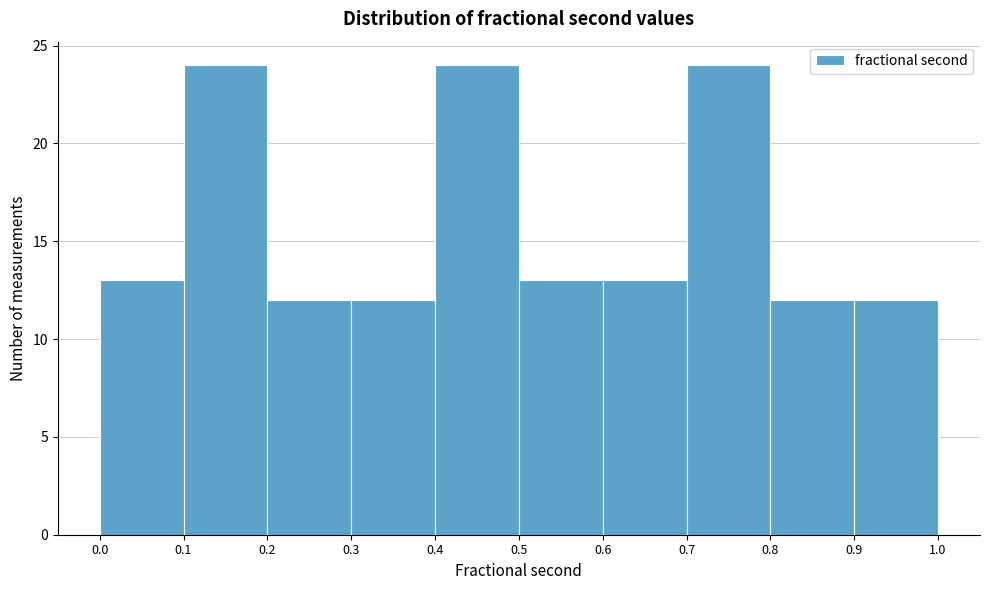

How tall is the bar that spans 0.6 to 0.7 on the x-axis? The values are not printed on the chart, so give them approximately, as read against the axis.

13